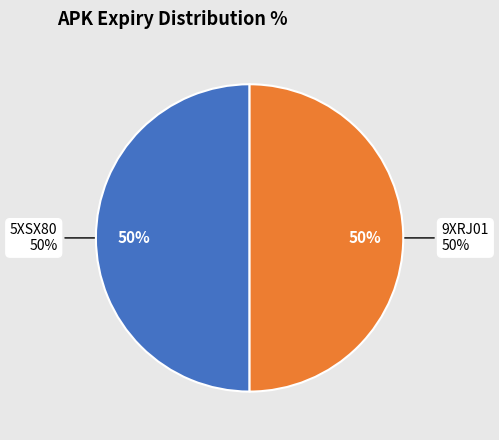

Rank the categories by value from highest to lowest.

5XSX80, 9XRJ01